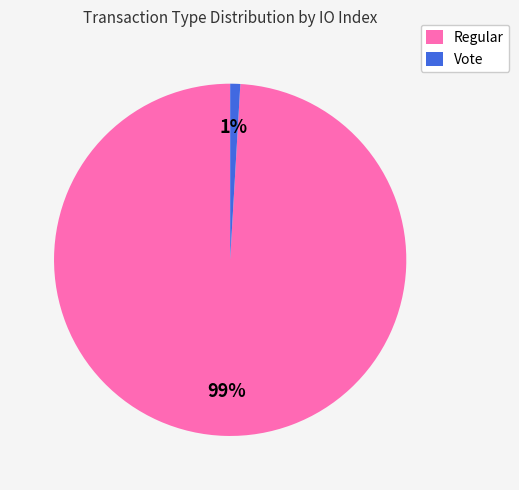

Which category has the biggest portion of the pie?

Regular